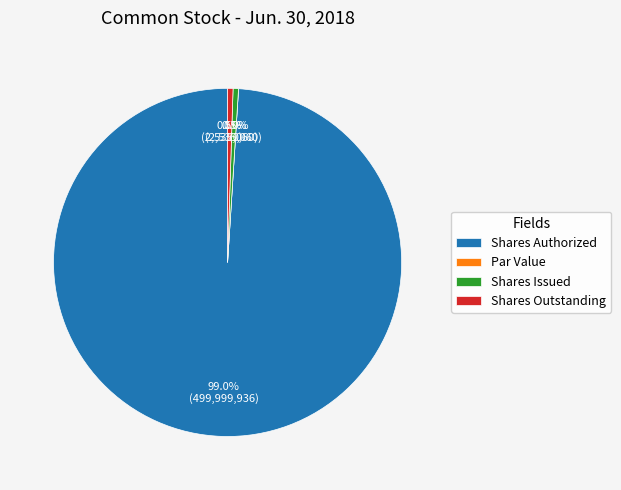

Rank the categories by value from lowest to highest.

Par Value, Shares Issued, Shares Outstanding, Shares Authorized